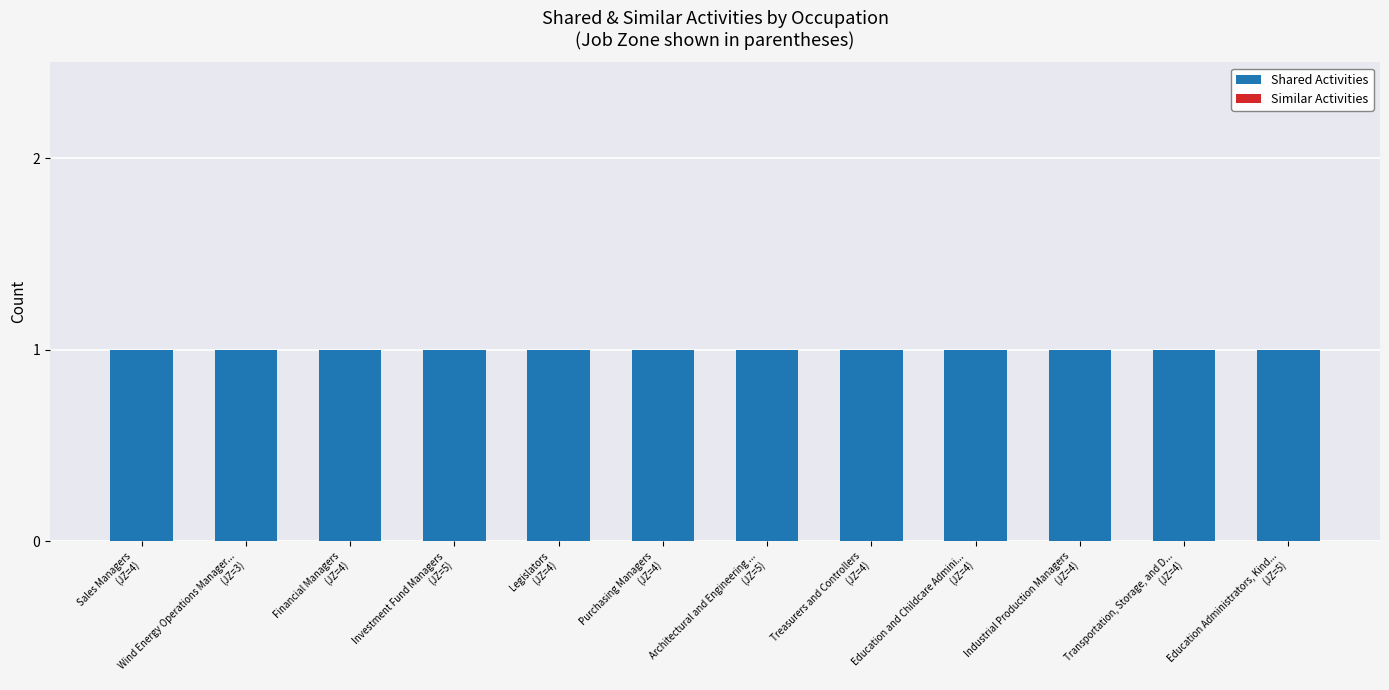

Rank the series at Wind Energy Operations Manager...
(JZ=3) from highest to lowest value.

Shared Activities, Similar Activities